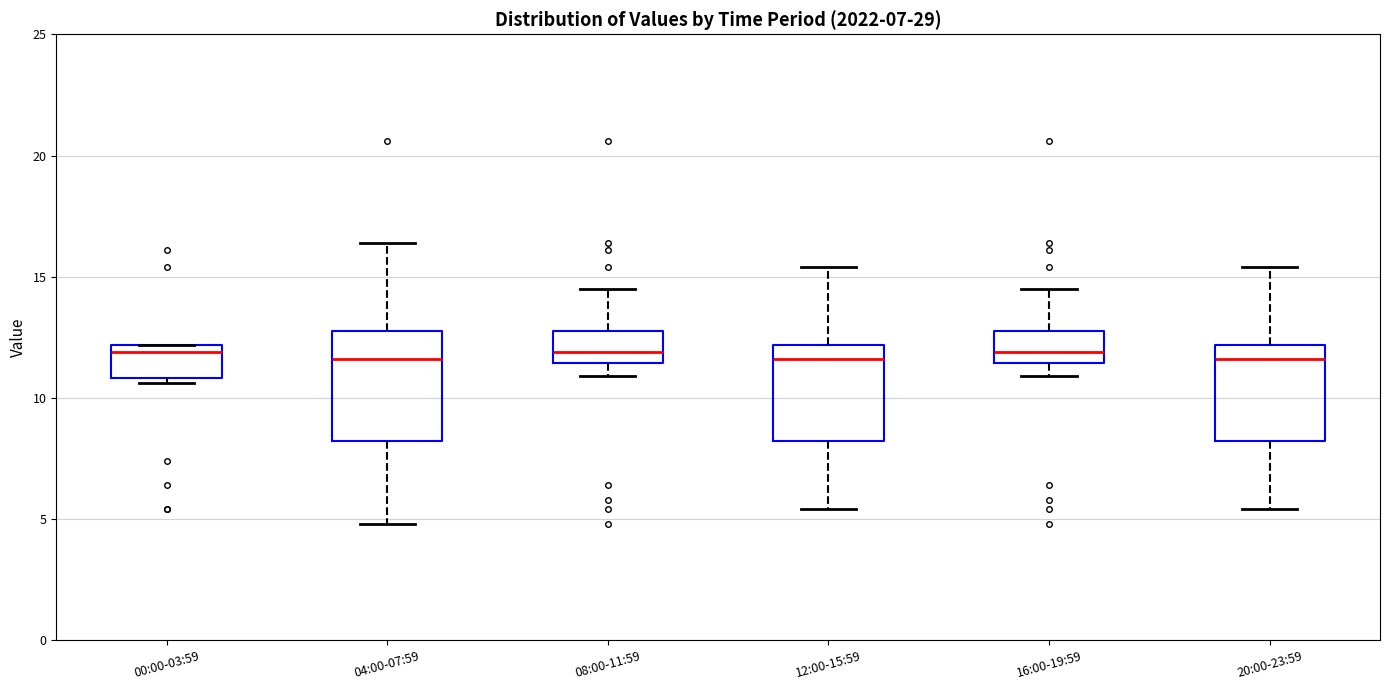

Which box is the tallest, from its lower edge to its upper edge?

04:00-07:59